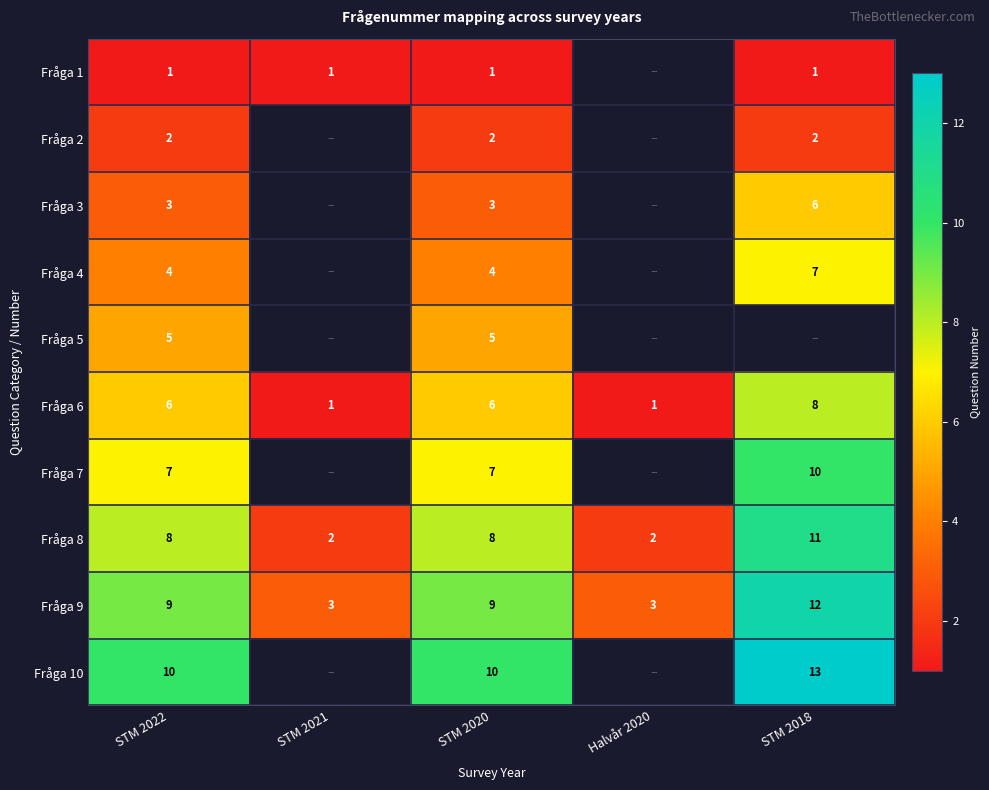

How many data points in Fråga 8 are less than 8?

2